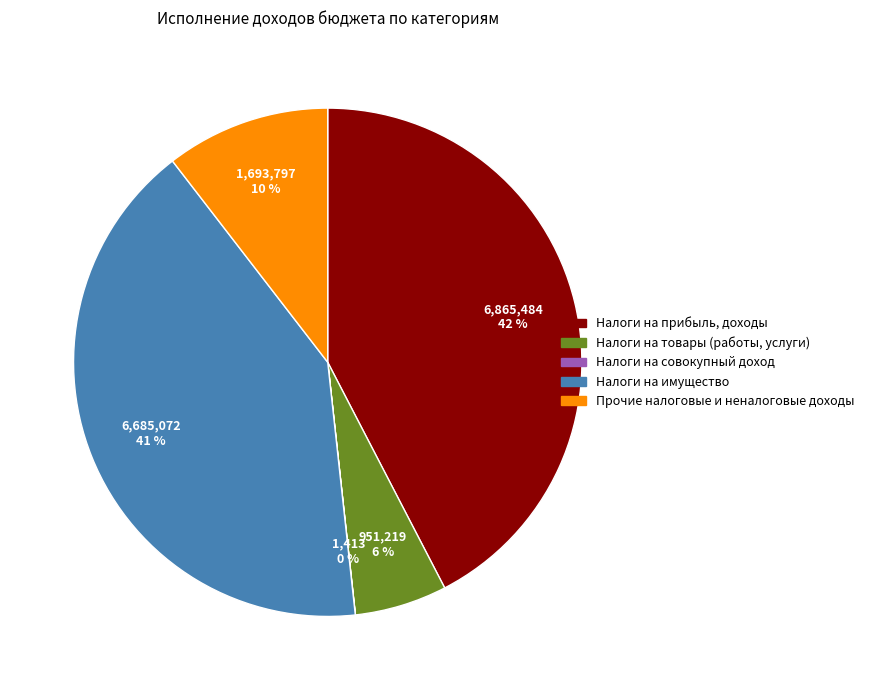

To the nearest percent, what is the average slice percentage?

20%